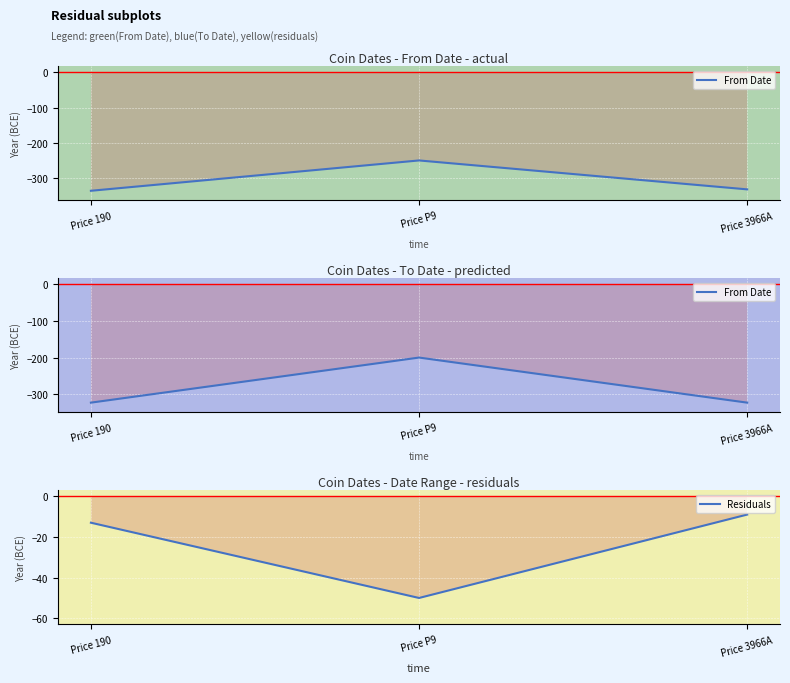

Is it true that Residuals equals -13 at Price 190?

True